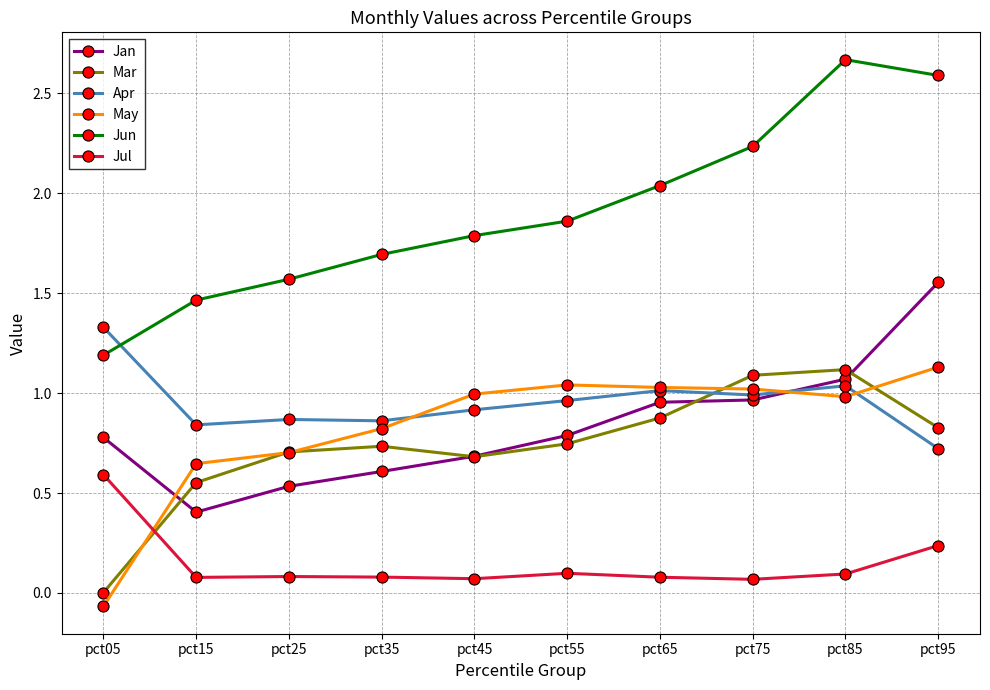

The Jan series shows 0.1 at pct15. True or false?

False